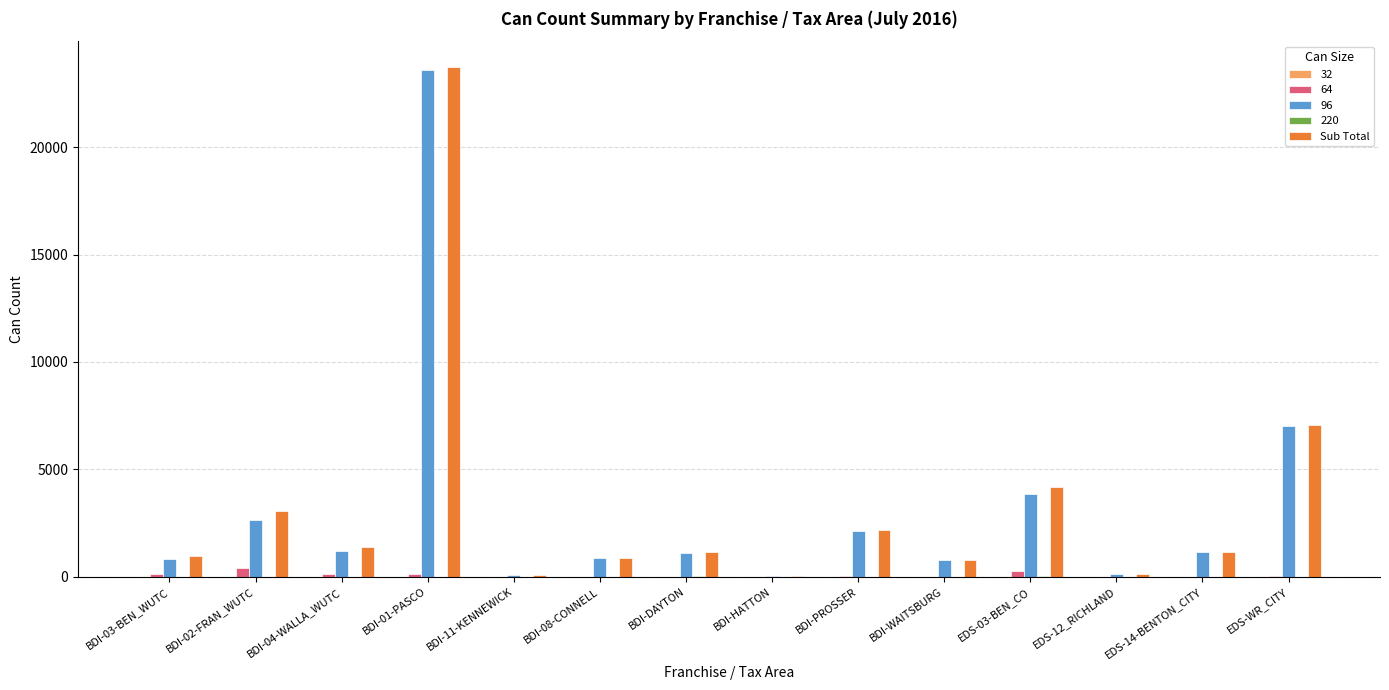

How many distinct data groups are displayed?

5